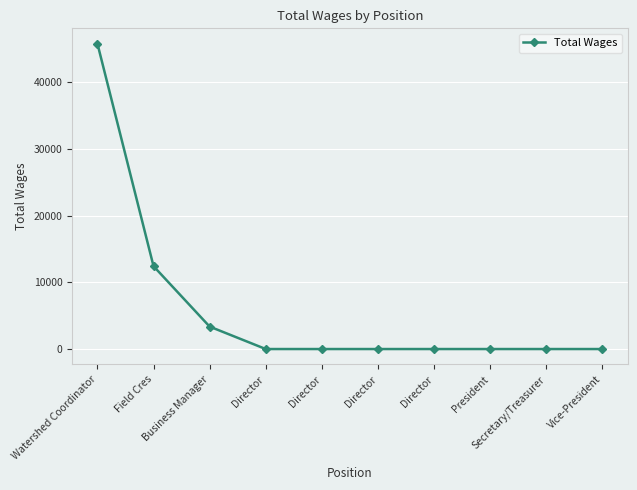

What is the label of the 2nd point from the right?

Secretary/Treasurer